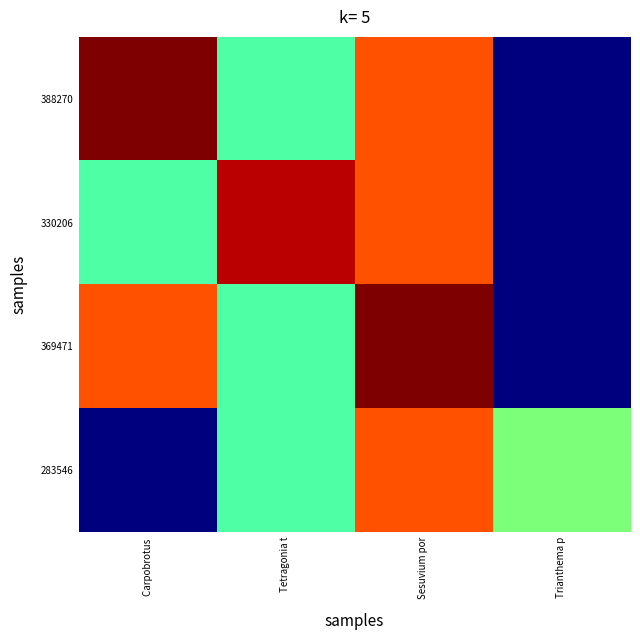

Between Carpobrotus and Trianthema p, which series saw the biggest shift?

388270